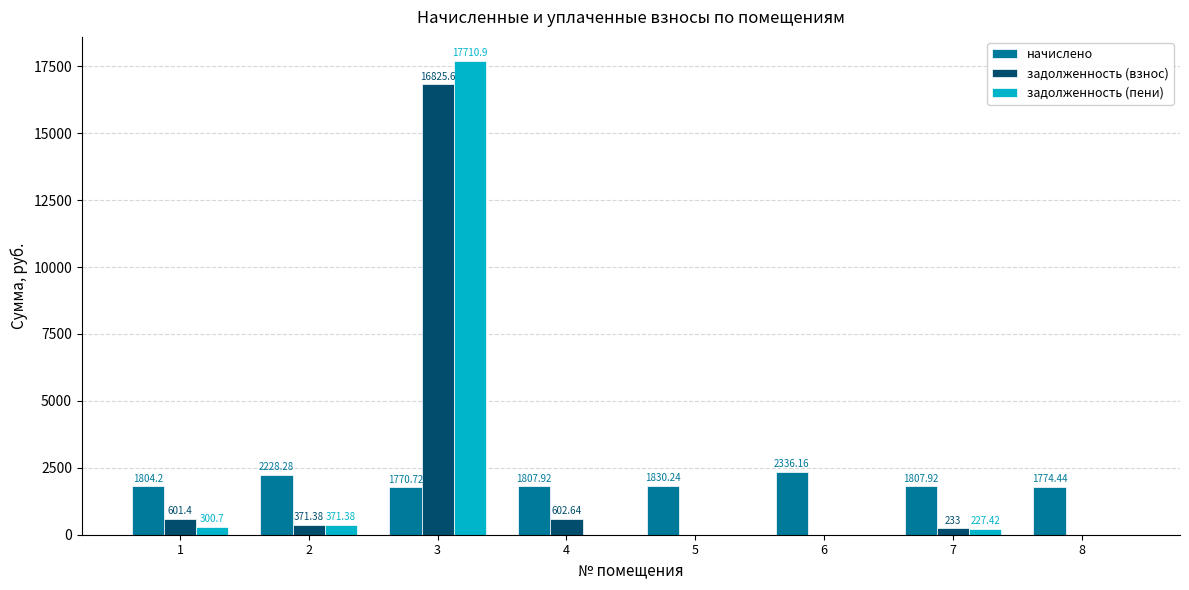

Reading right to left, extract all data points from this chart.

начислено: 8=1774.4	7=1807.9	6=2336.2	5=1830.2	4=1807.9	3=1770.7	2=2228.3	1=1804.2
задолженность (взнос): 8=0.0	7=233.0	6=0.0	5=0.0	4=602.6	3=16825.6	2=371.4	1=601.4
задолженность (пени): 8=0.0	7=227.4	6=0.0	5=0.0	4=0.0	3=17710.9	2=371.4	1=300.7